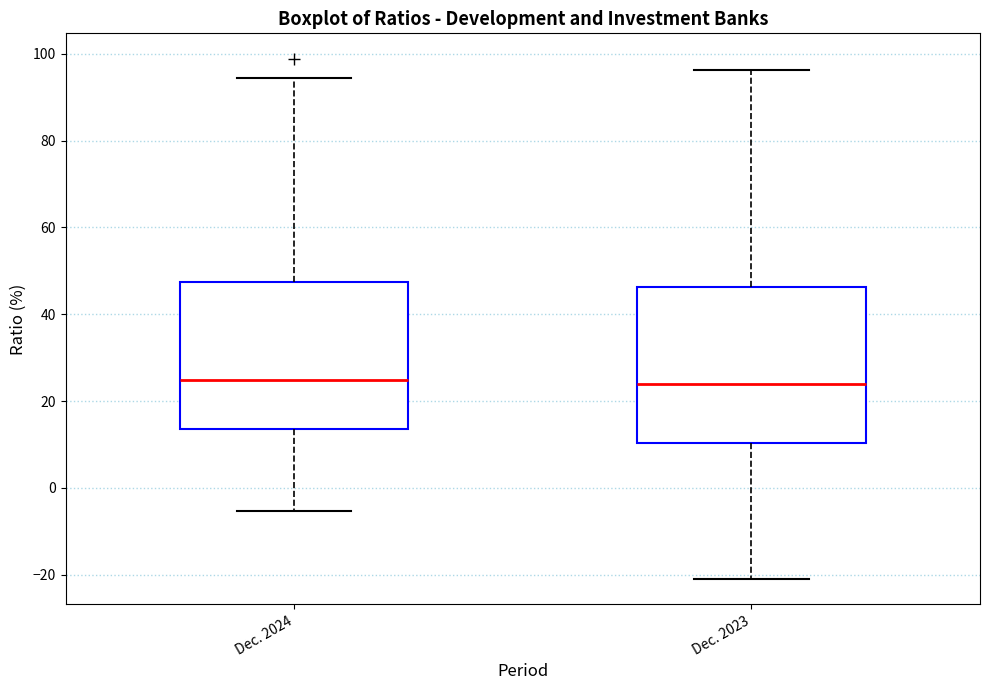

Reading left to right, read every box against the y-axis: the position of its median line, the range the box covers, and the ends of its whiskers. The values are not printed on the chart, so give them approximately, as read against the axis.

Dec. 2024: median 24, box 14 to 48, whiskers -6 to 94
Dec. 2023: median 24, box 10 to 46, whiskers -20 to 96